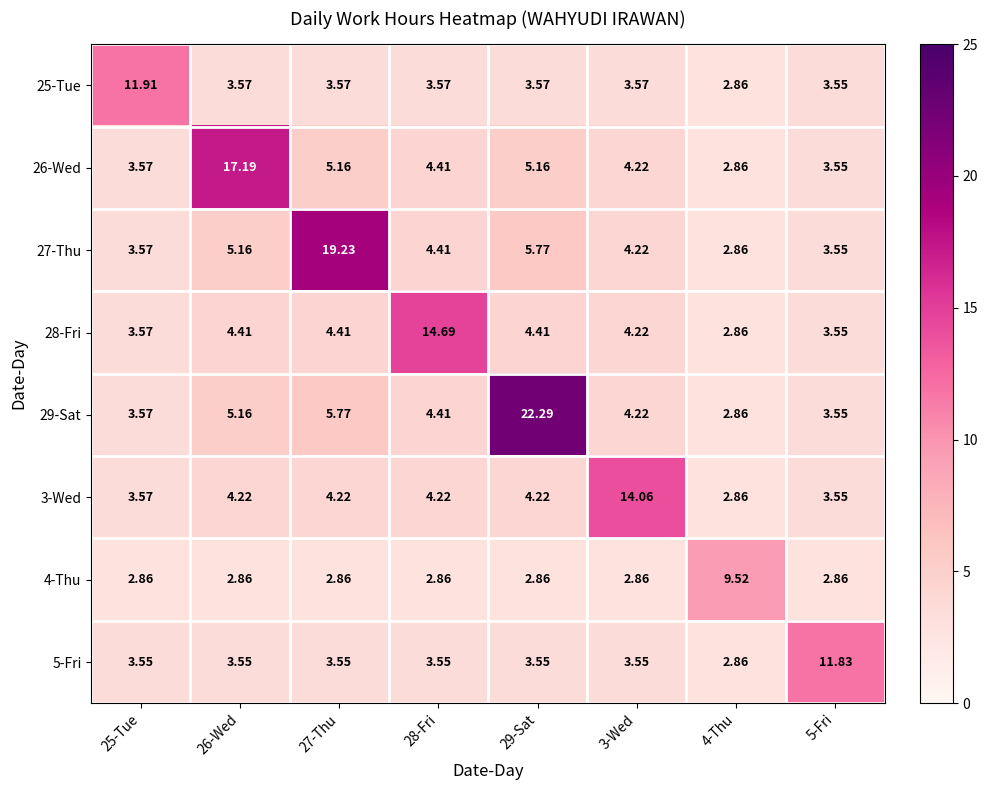

Is the value of 29-Sat at 29-Sat greater than the value of 25-Tue at 25-Tue?

Yes